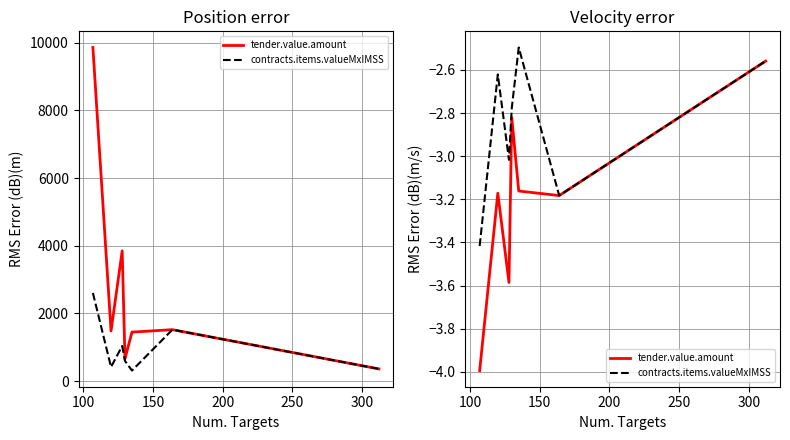

Is it true that contracts.items.valueMxIMSS equals -1.6 at 150?

False